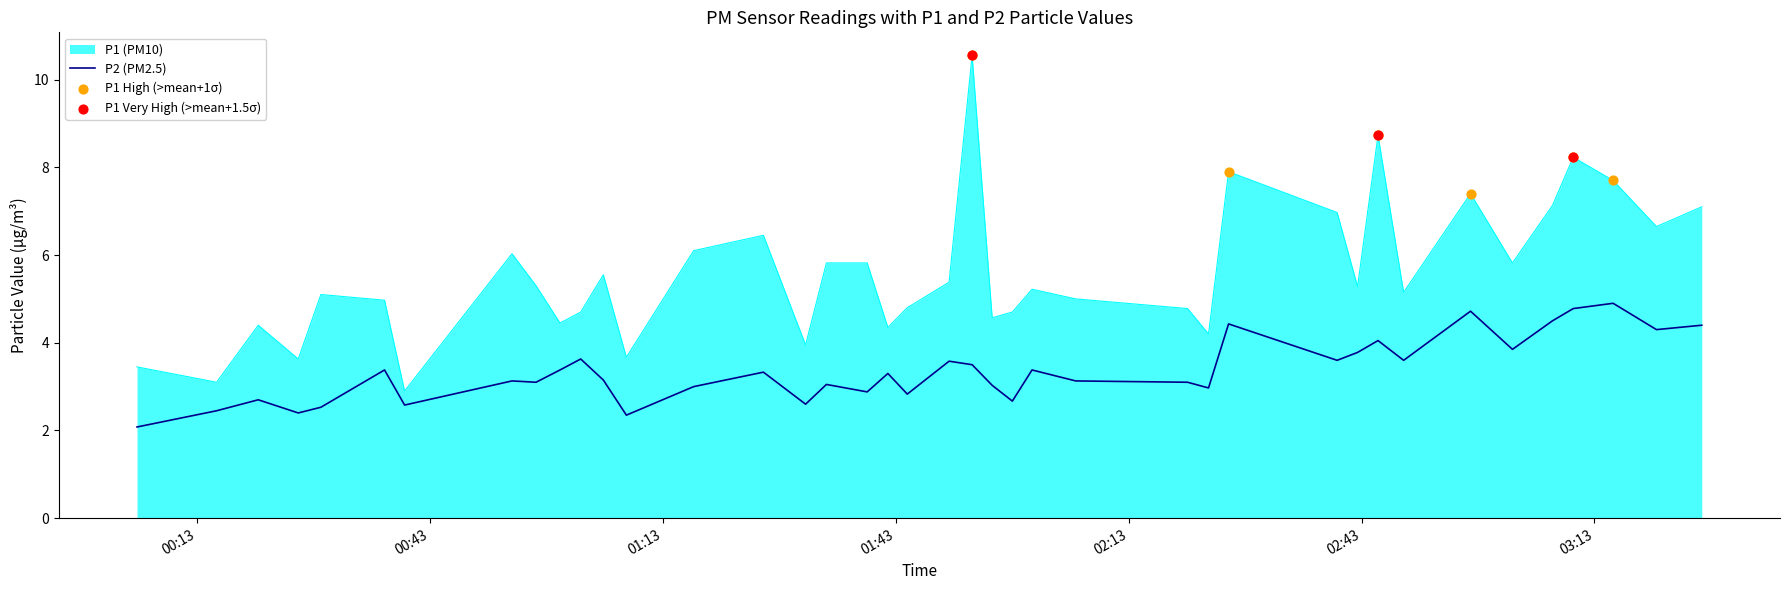

List the series in order of their peak value, highest first.

P1 (PM10), P2 (PM2.5)